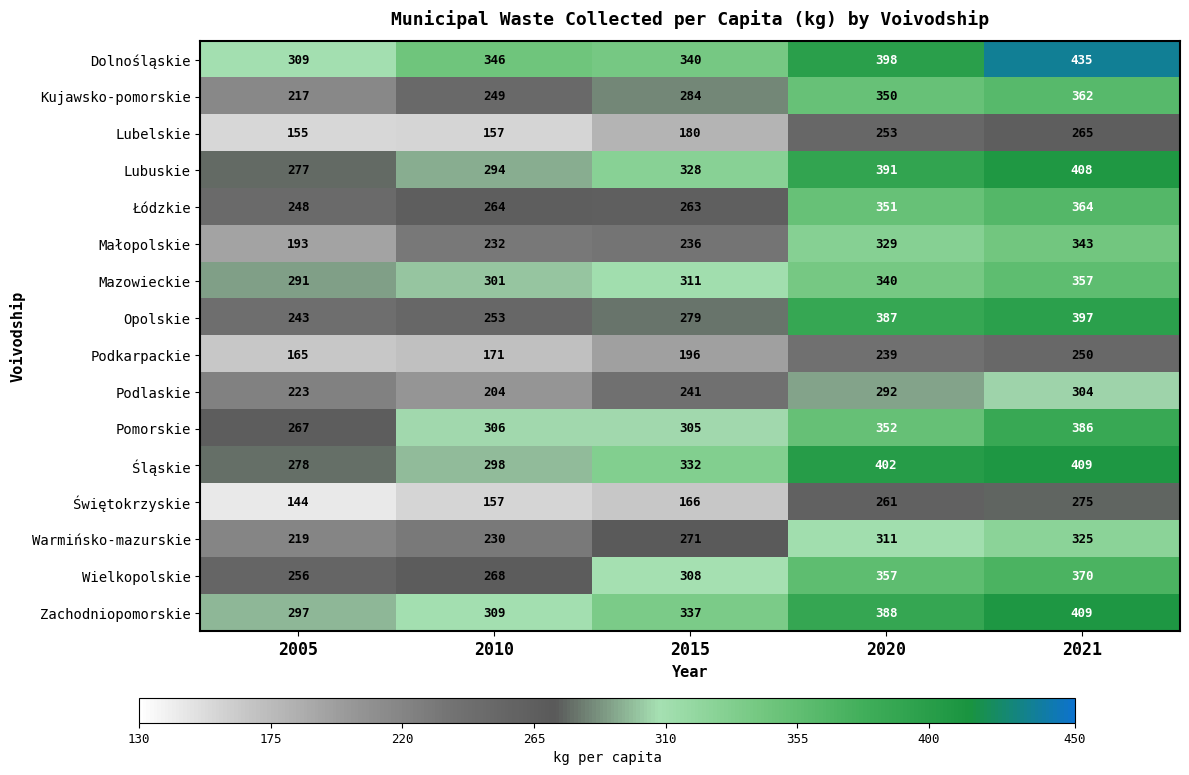

At 2005, list the series in order from largest to smallest.

Dolnośląskie, Zachodniopomorskie, Mazowieckie, Śląskie, Lubuskie, Pomorskie, Wielkopolskie, Łódzkie, Opolskie, Podlaskie, Warmińsko-mazurskie, Kujawsko-pomorskie, Małopolskie, Podkarpackie, Lubelskie, Świętokrzyskie